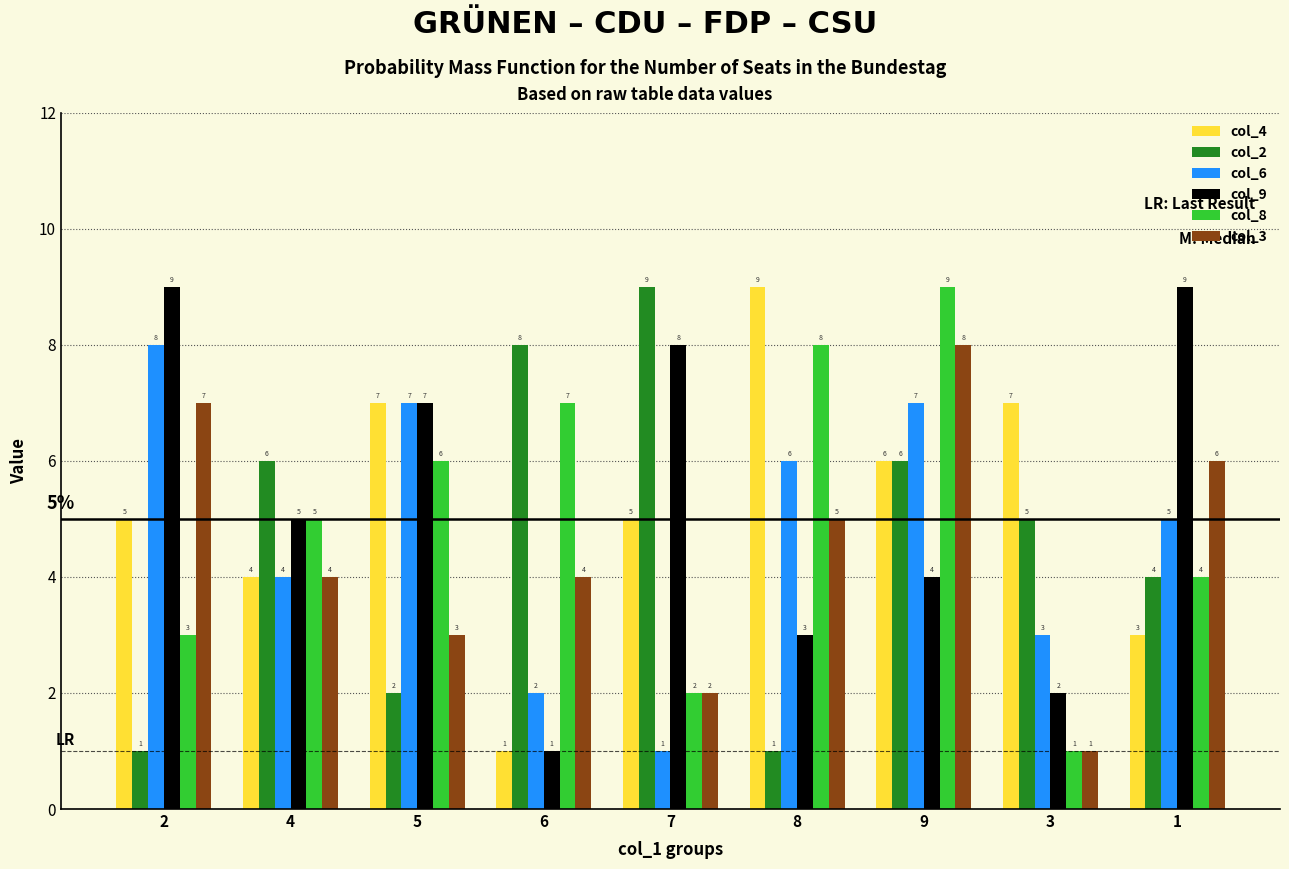

What is the difference between the col_9 values at 9 and 2?

5